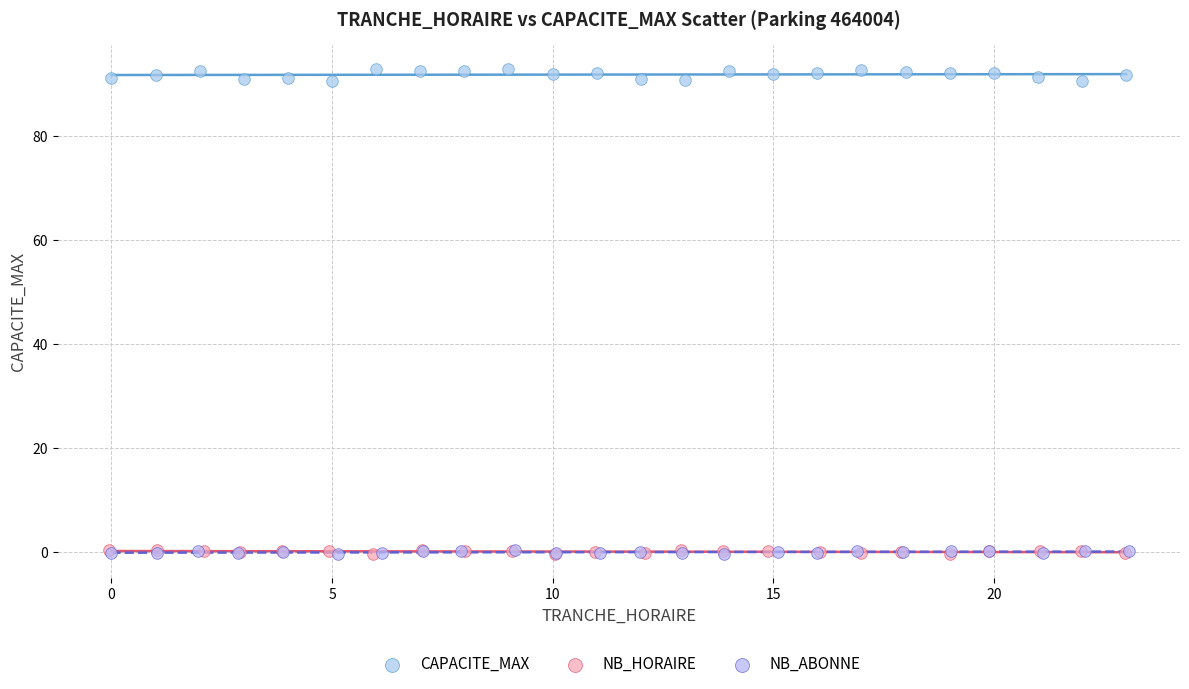

Which series reaches the maximum Y coordinate?

CAPACITE_MAX